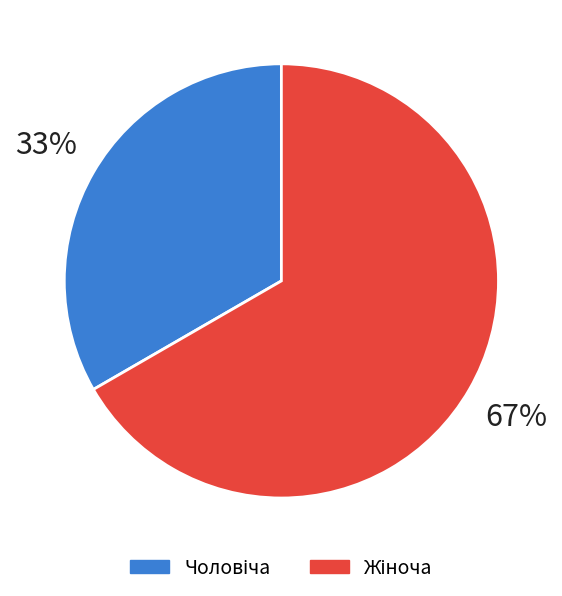

Is there any slice that represents more than half of the pie?

Yes